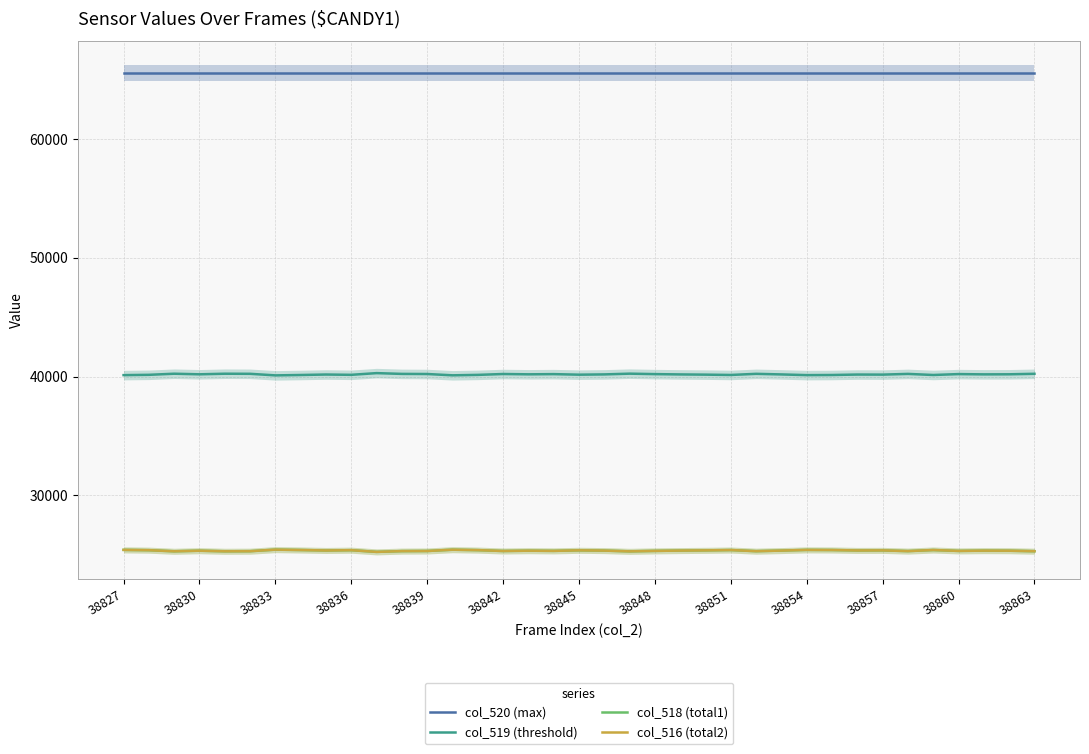

List the labels in order of col_516 (total2) value, largest first.

38845, 13, 38827, 27, 38848, 28, 32, 24, 14, 38830, 38854, 18, 23, 30, 29, 38851, 22, 26, 19, 34, 16, 38836, 35, 17, 21, 33, 38863, 15, 31, 38860, 25, 38842, 36, 38833, 38839, 20, 38857